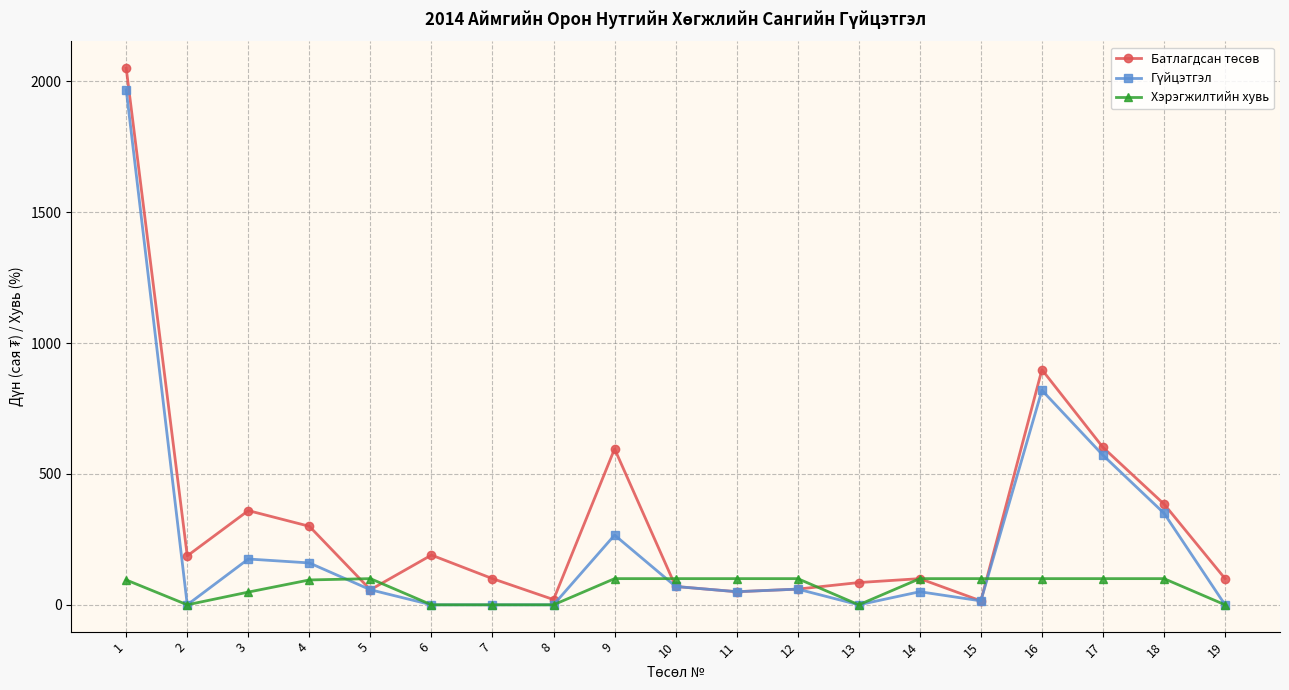

What is the difference between the second highest and minimum values in the Хэрэгжилтийн хувь series?

100.0